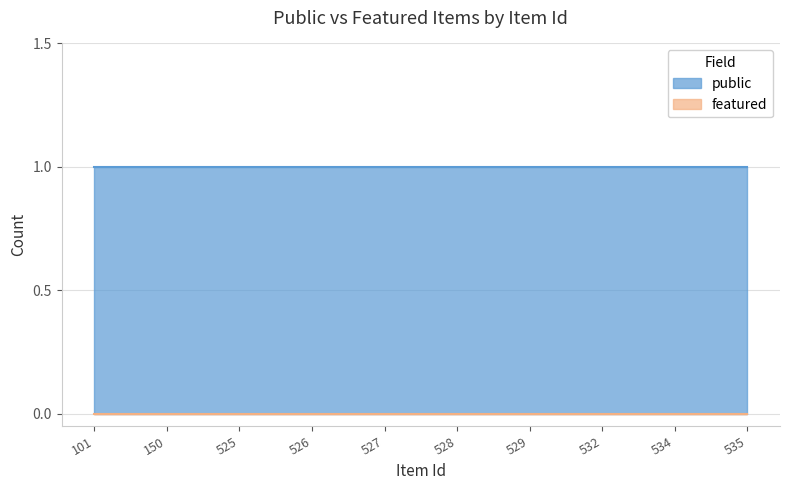

Reading right to left, list all the values displayed in this chart.

public: 535=1	534=1	532=1	529=1	528=1	527=1	526=1	525=1	150=1	101=1
featured: 535=0	534=0	532=0	529=0	528=0	527=0	526=0	525=0	150=0	101=0